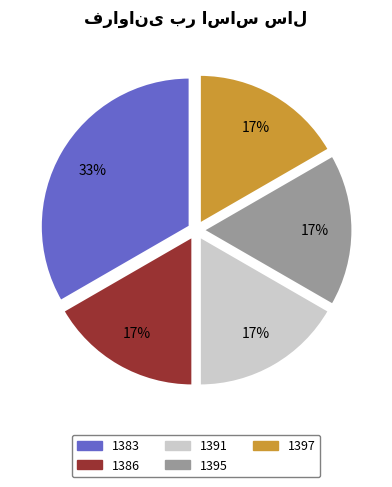

To the nearest percent, what portion does 1395 represent?

17%